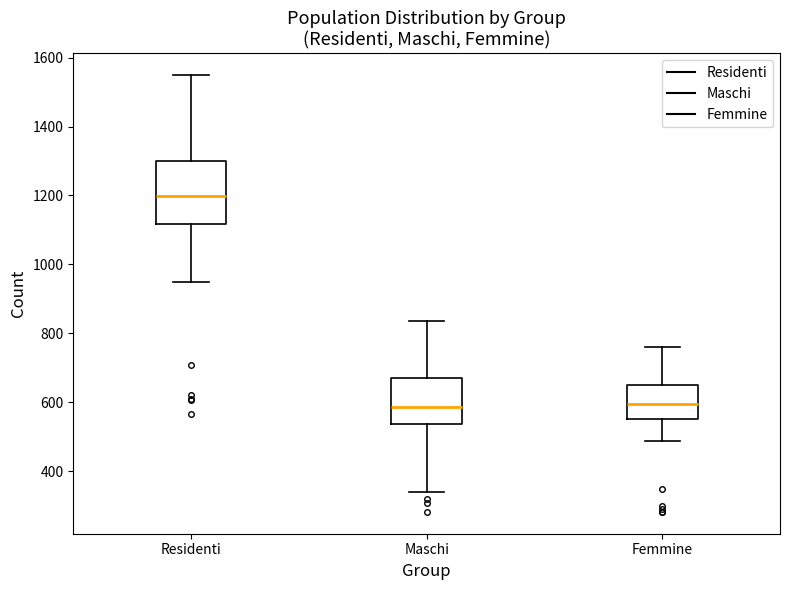

Reading left to right, read every box against the y-axis: the position of its median line, the range the box covers, and the ends of its whiskers. The values are not printed on the chart, so give them approximately, as read against the axis.

Residenti: median 1200, box 1120 to 1300, whiskers 940 to 1540
Maschi: median 580, box 540 to 680, whiskers 340 to 840
Femmine: median 600, box 560 to 660, whiskers 480 to 760